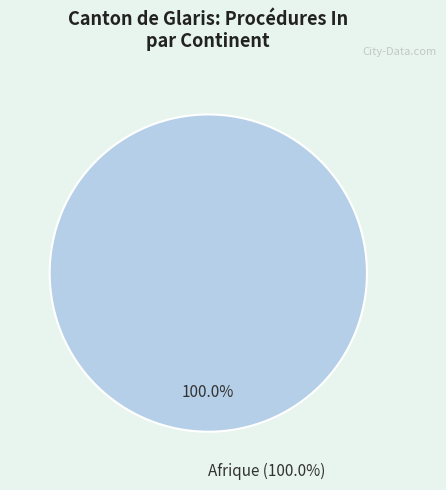

True or false: Asie accounts for 1% of the total.

False